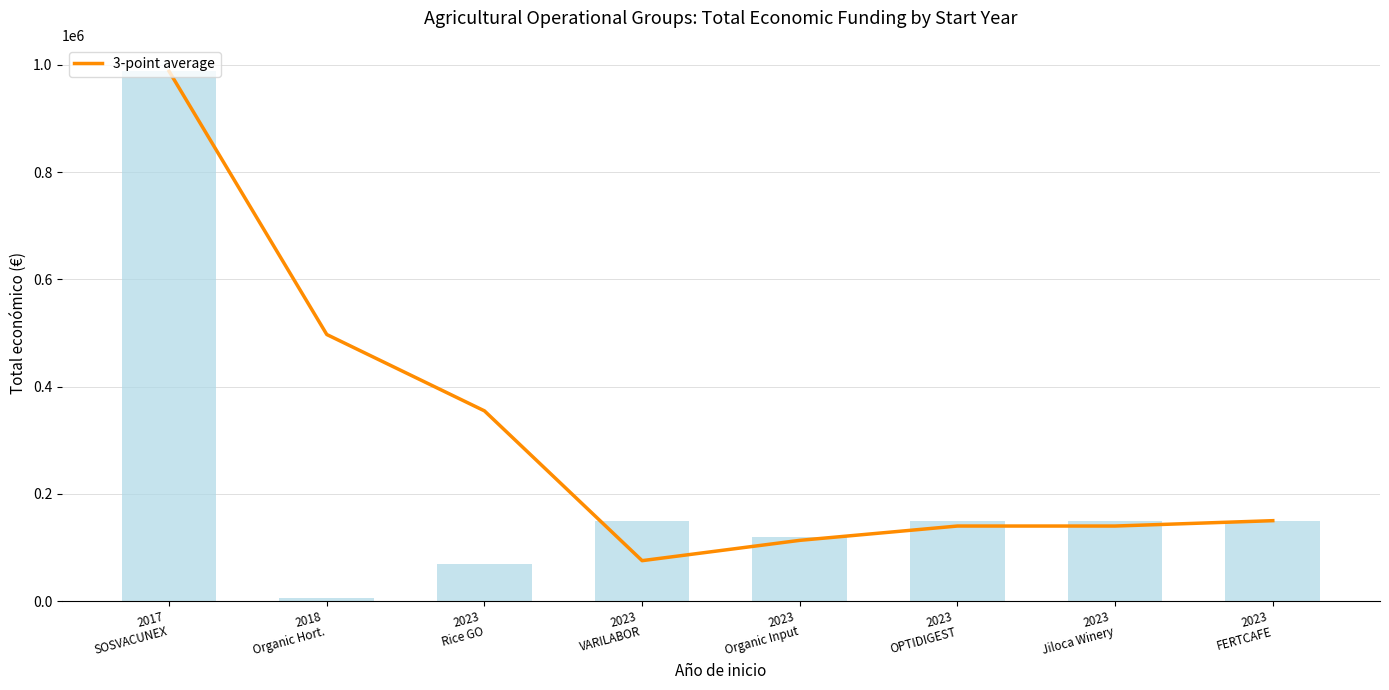

What is the approximate value at 2023
FERTCAFE?

150000.0